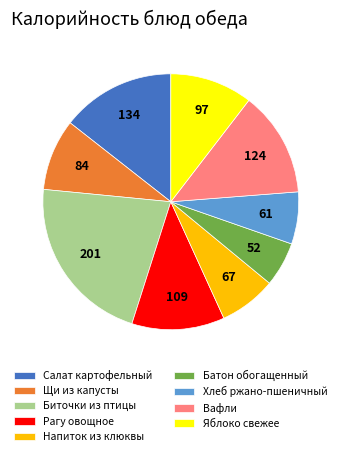

What is the largest slice in the pie chart?

Биточки из птицы